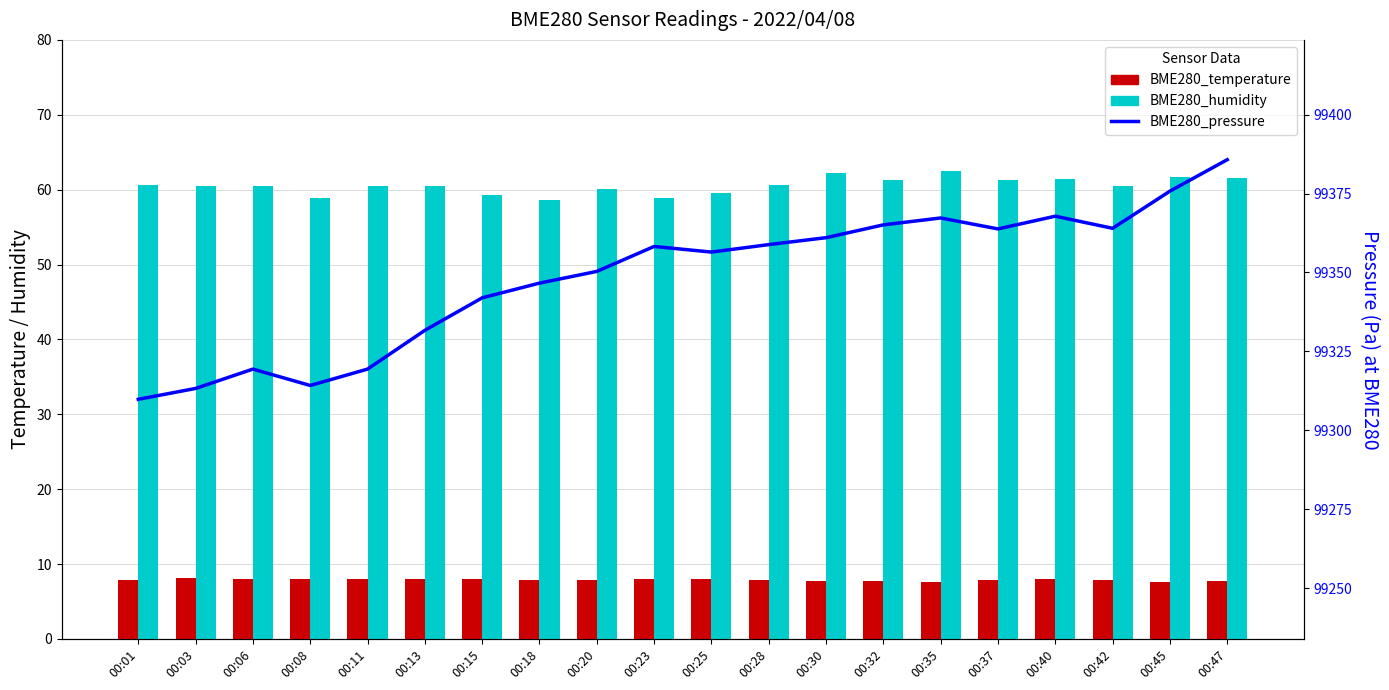

Count the number of data series in this chart.

3